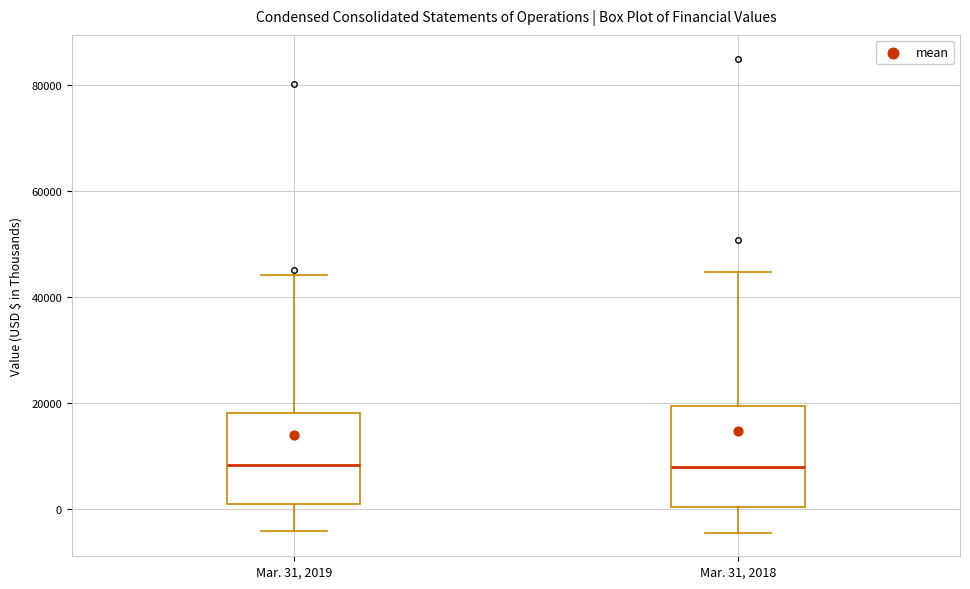

Where does the median line of the box for Mar. 31, 2018 sit on the y-axis? The values are not printed on the chart, so give them approximately, as read against the axis.

8000